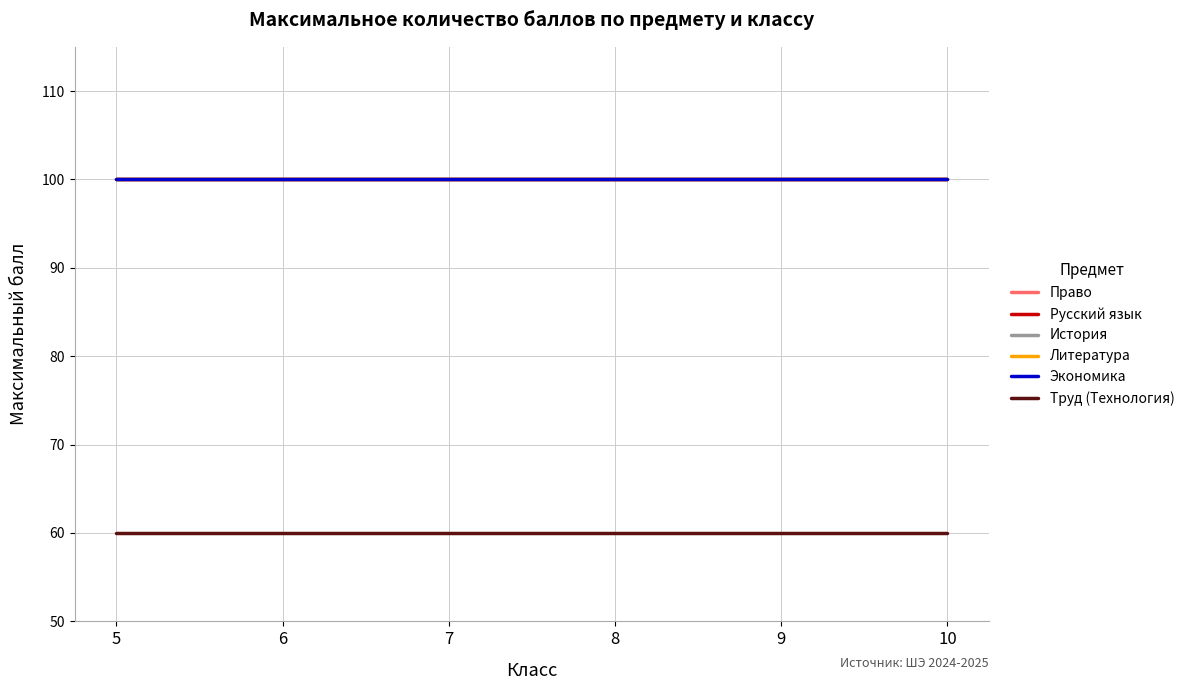

True or false: Русский язык has more than 2 points higher than both neighbors.

False